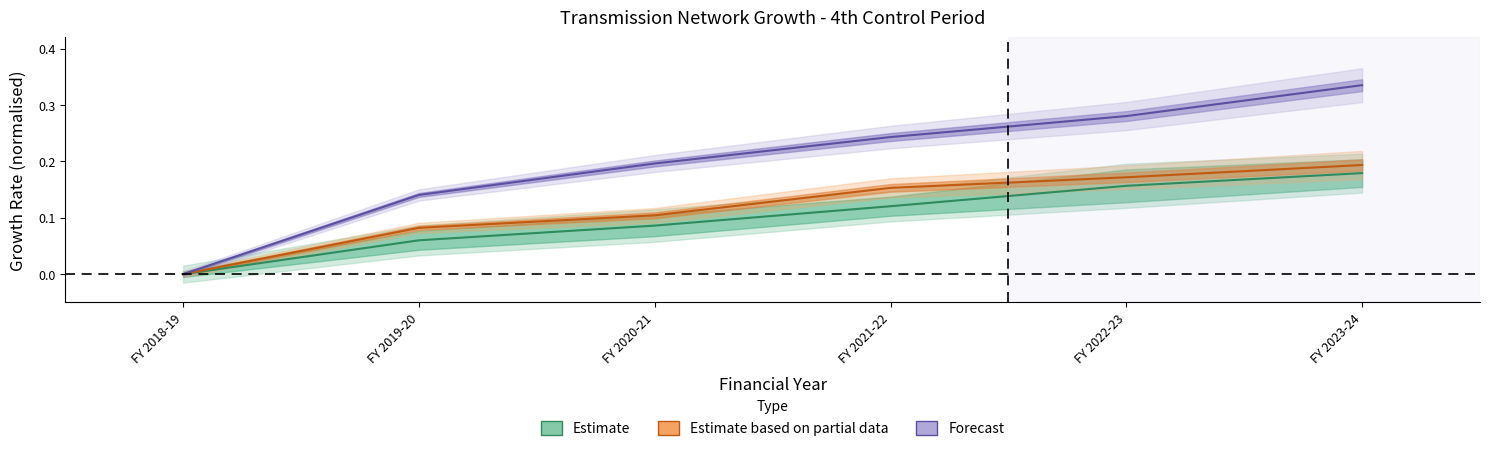

What is the sum of the Estimate based on partial data values at FY 2023-24 and FY 2020-21?

0.3